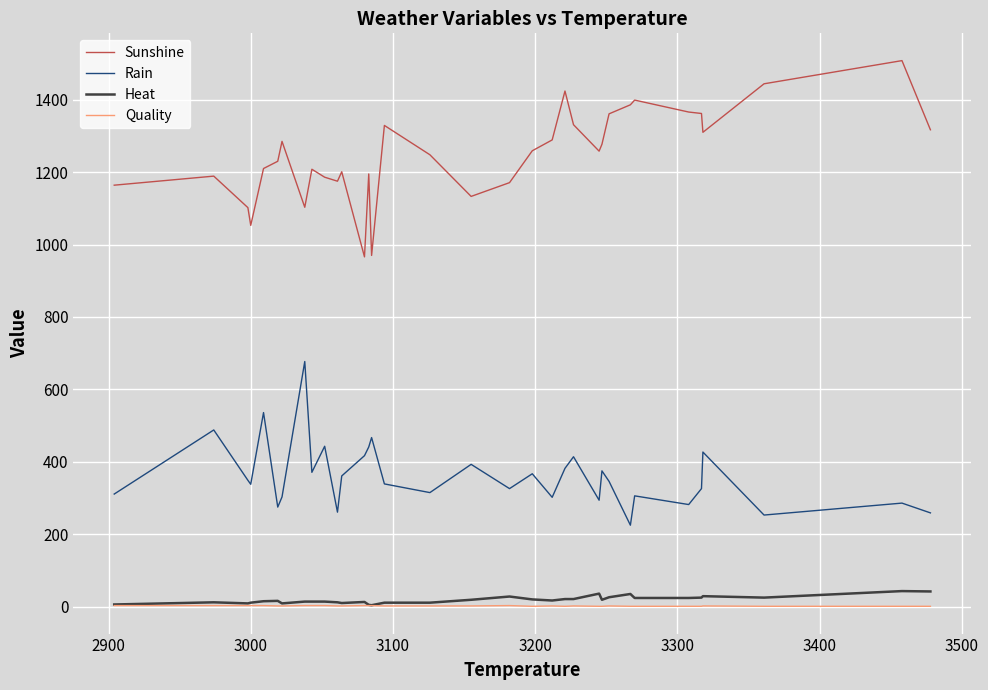

What is the maximum value for Sunshine?

1508